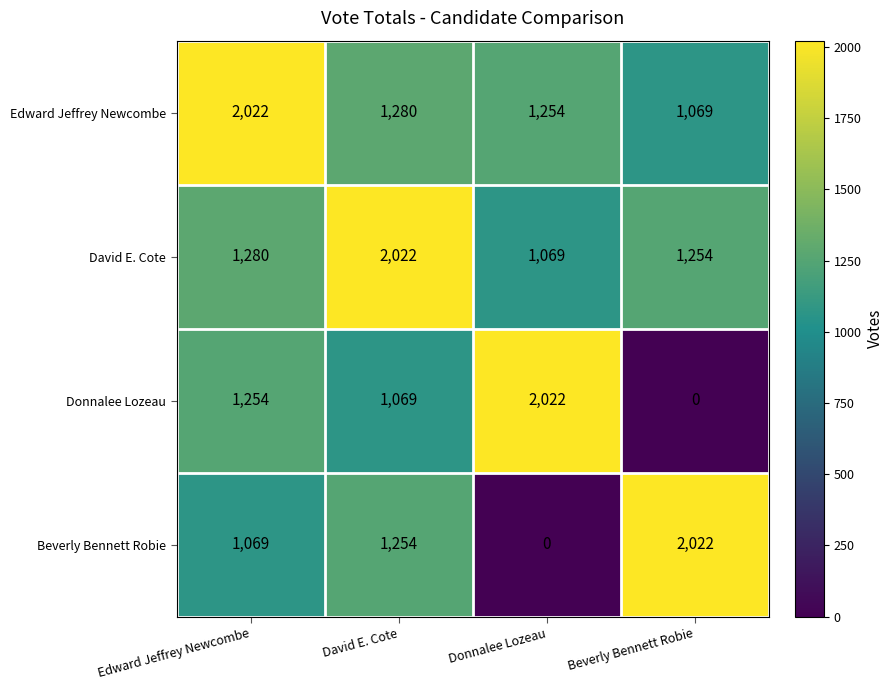

What is the greatest value displayed?

2022